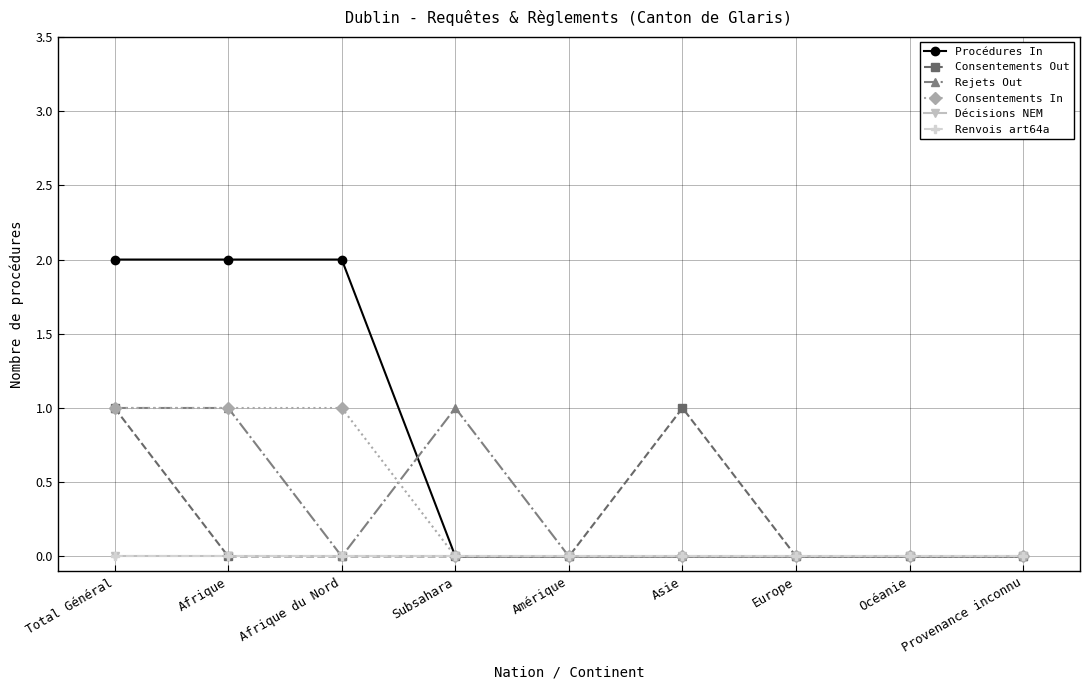

True or false: Consentements In and Décisions NEM cross at least once.

False